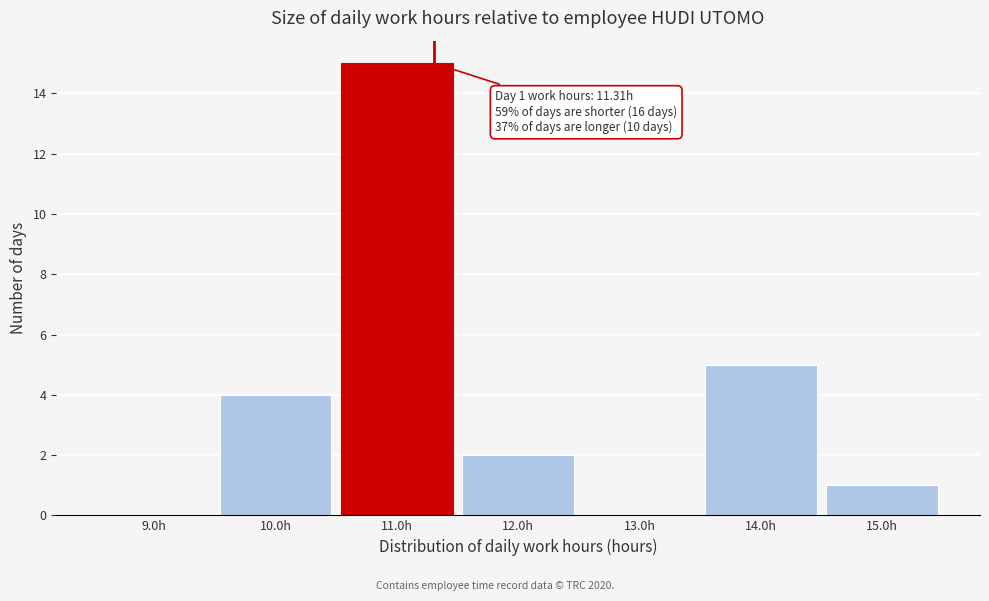

Which range on the x-axis has the tallest bar?

10.5 to 11.5